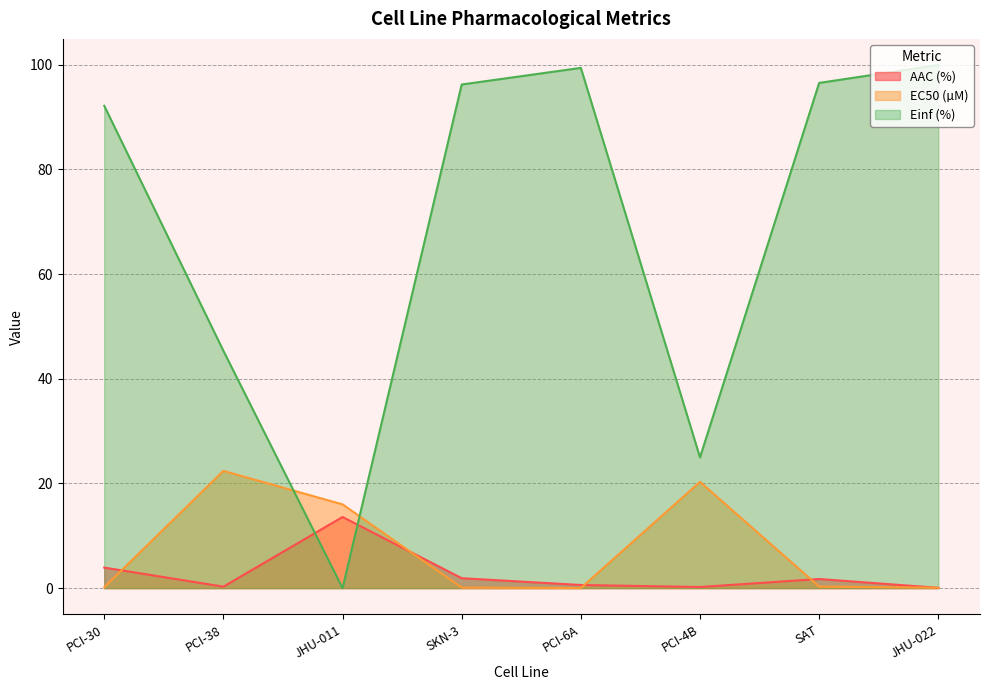

What is the label of the 7th point from the left?

SAT